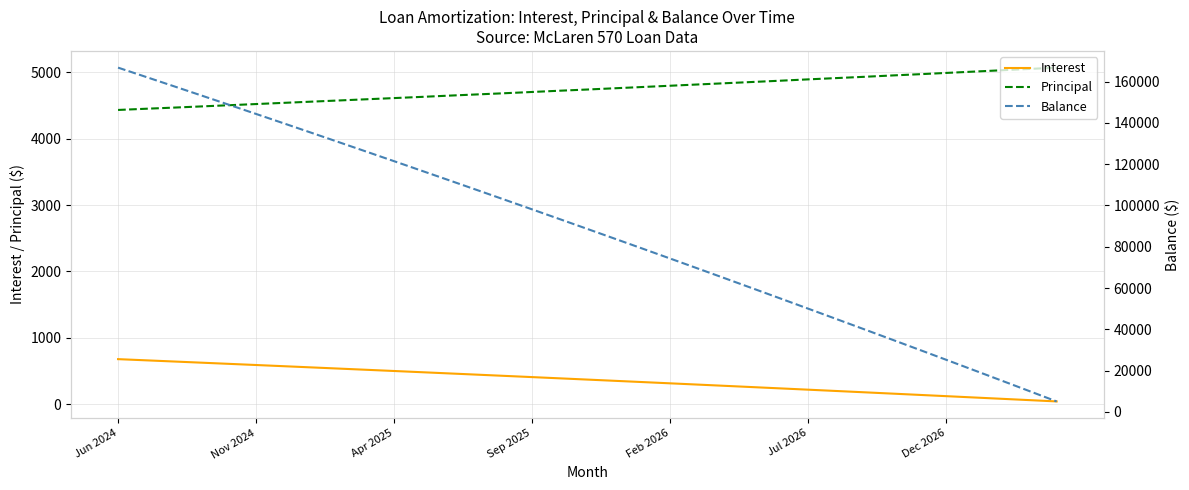

How many data points in Interest are less than 369?

17